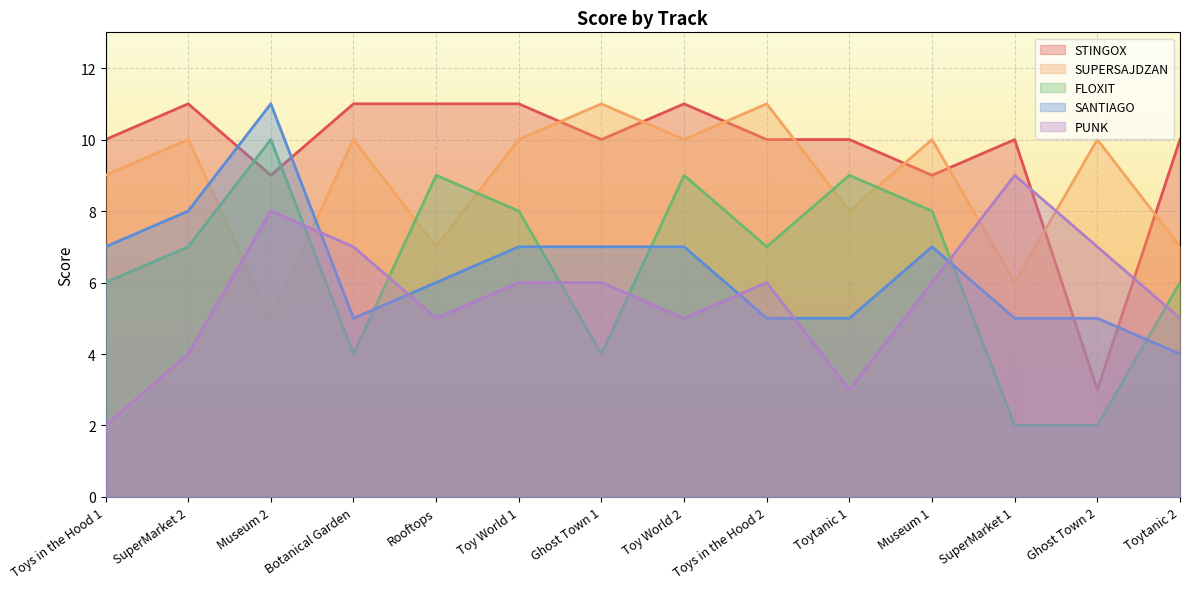

The STINGOX series shows 10 at SuperMarket 1. True or false?

True